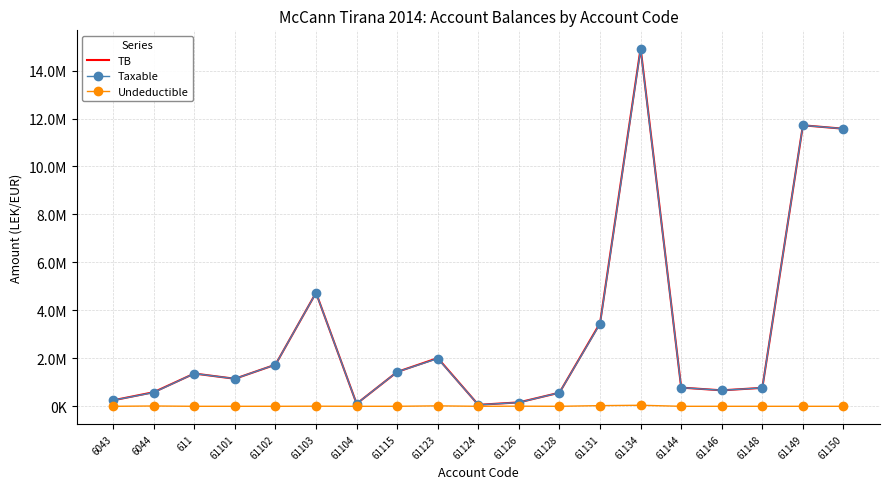

What are all the series names shown in the legend?

TB, Taxable, Undeductible